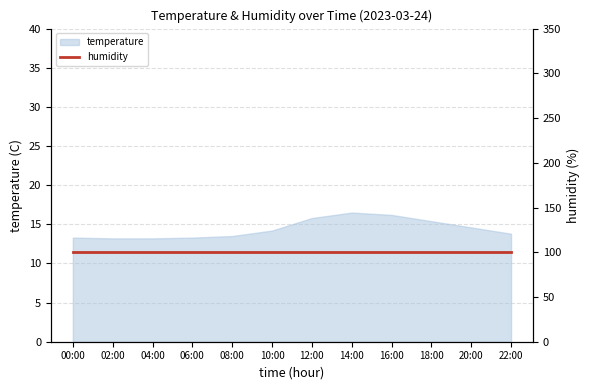

What is the maximum value shown in the chart?

16.5